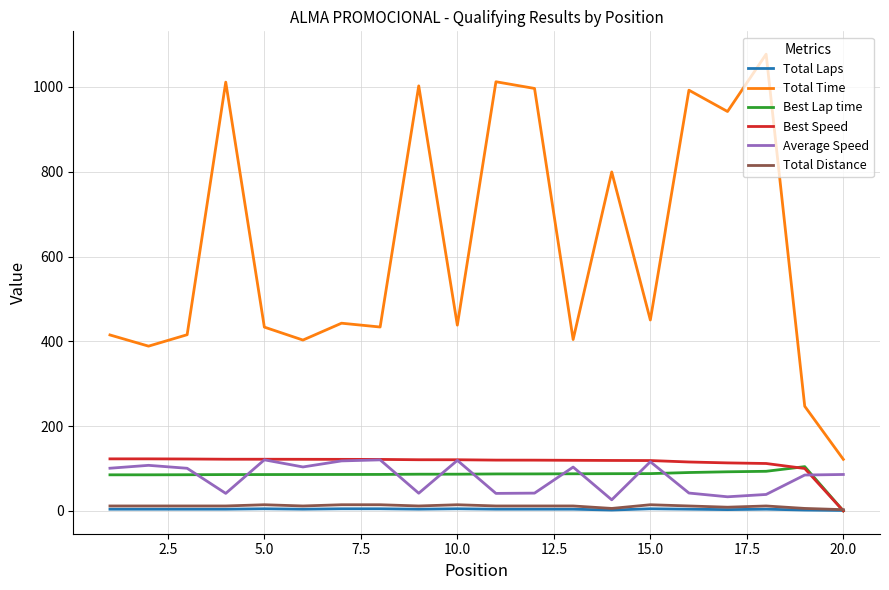

What is the minimum value for Average Speed?

26.1